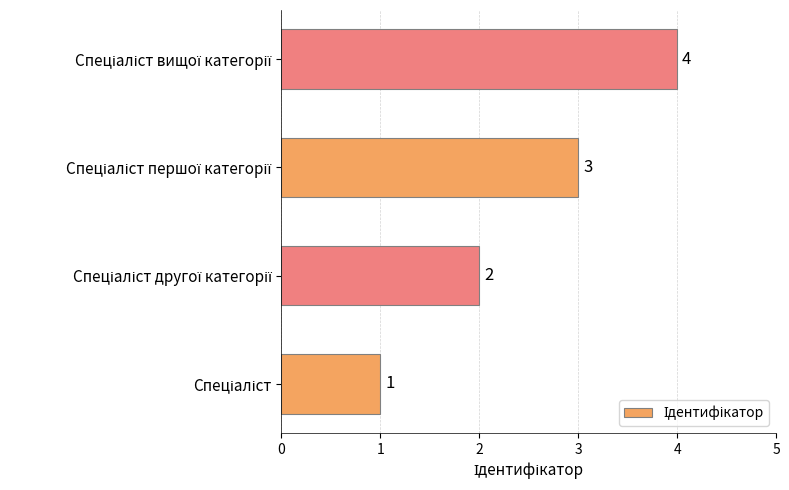

What is the difference between the maximum and minimum values?

3